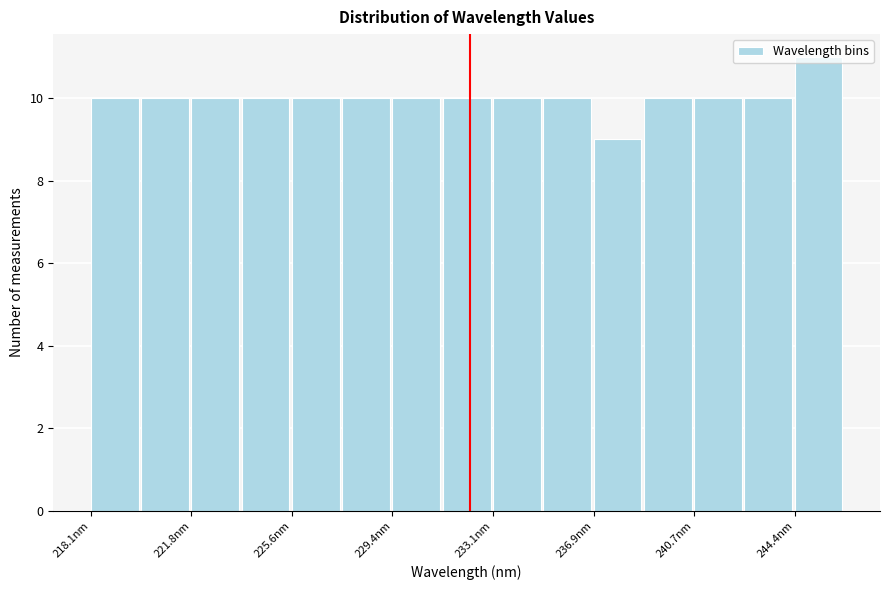

Around what value on the x-axis is the tallest bar? Give the approximate position of its centre, as read against the axis.

245.5